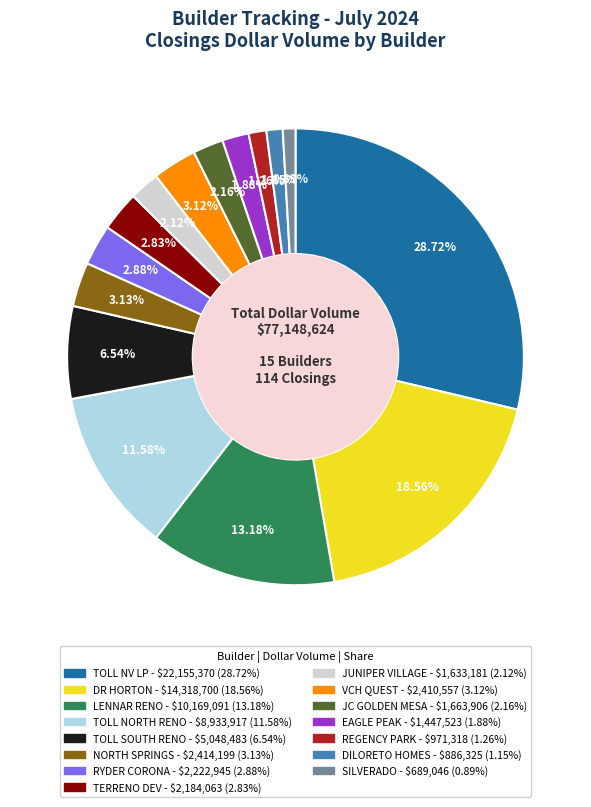

Is there a majority slice in this chart?

No